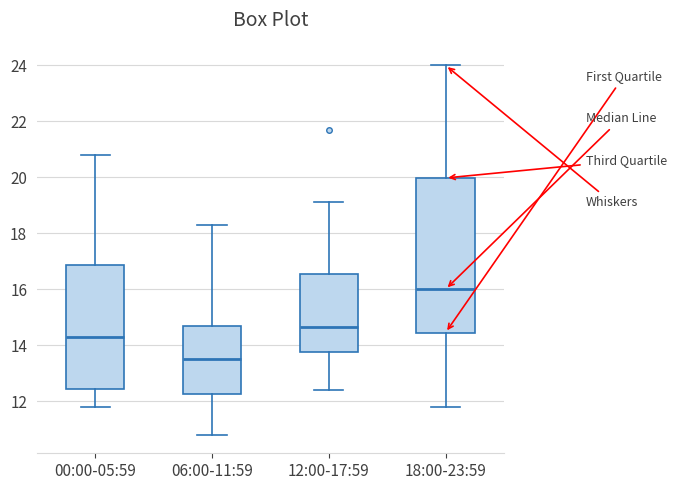

Where does the median line of the box for 06:00-11:59 sit on the y-axis? The values are not printed on the chart, so give them approximately, as read against the axis.

13.6